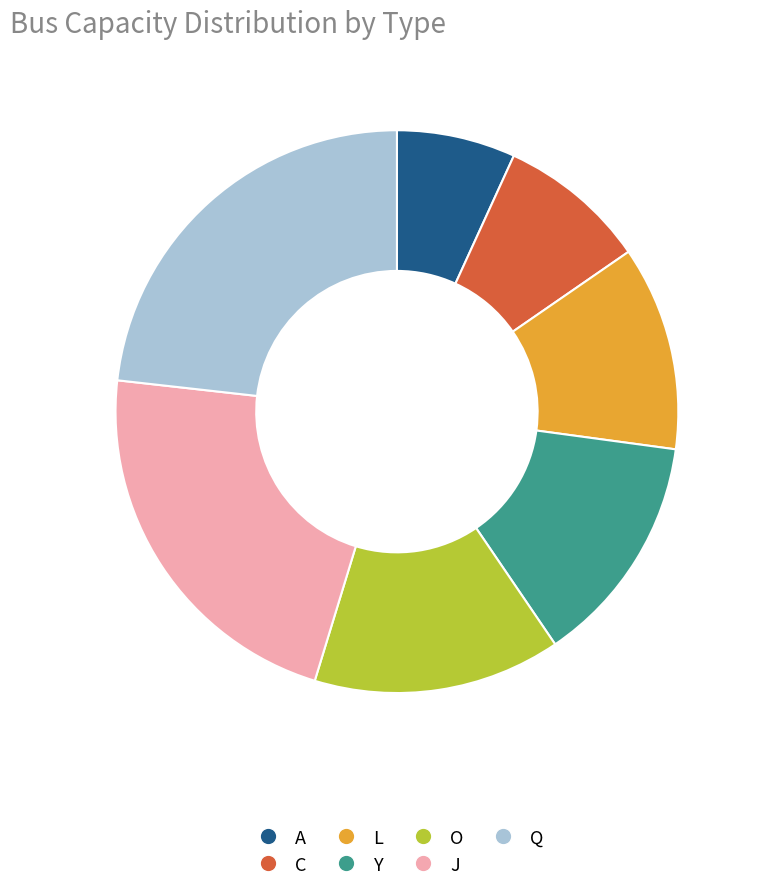

How many segments does this pie chart have?

7